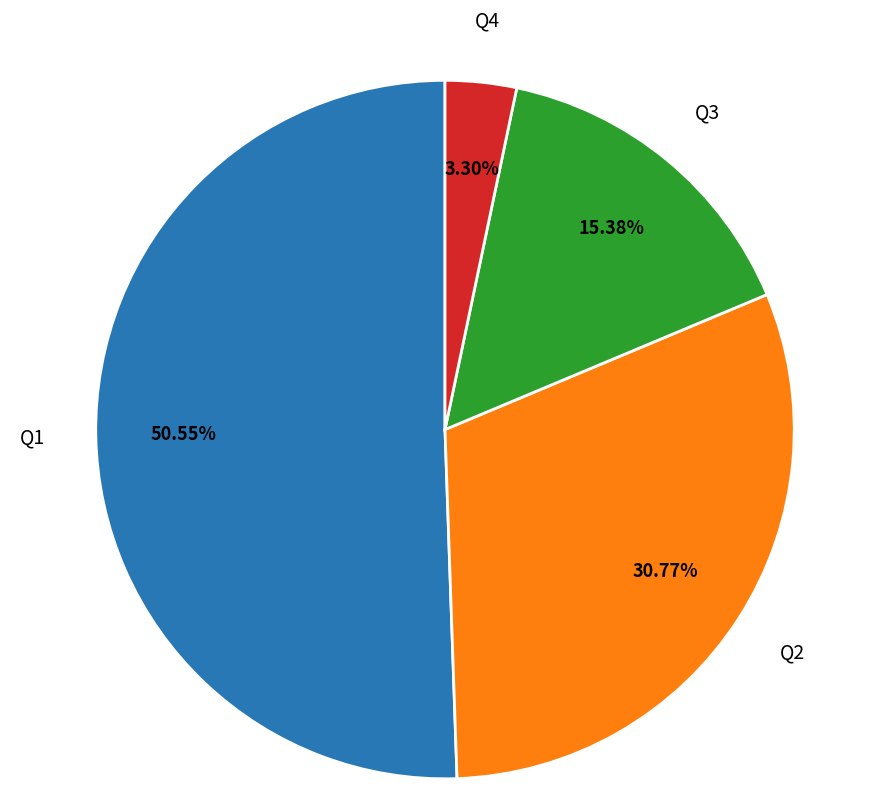

To the nearest percent, what is the combined percentage of Q1 and Q3?

66%